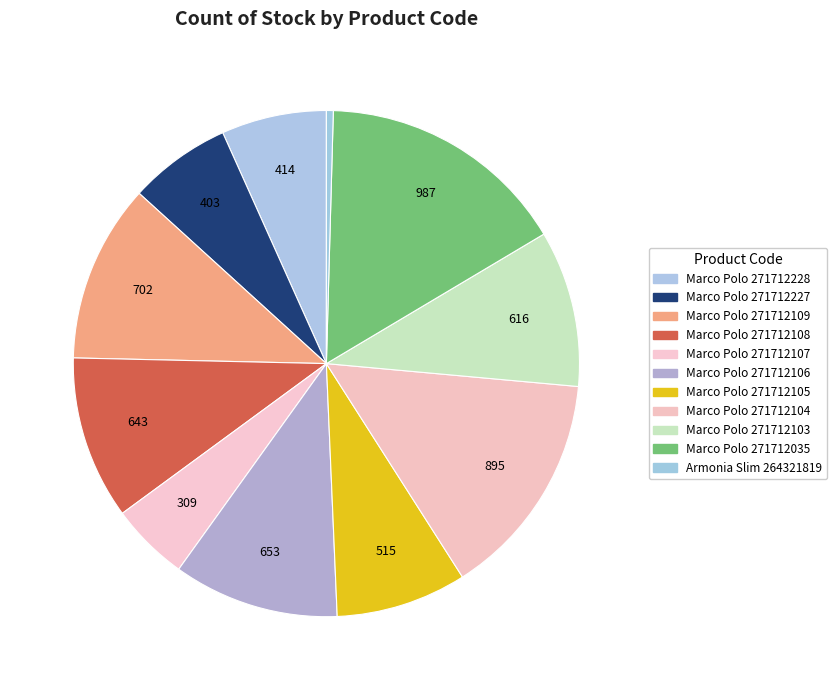

How many segments does this pie chart have?

11